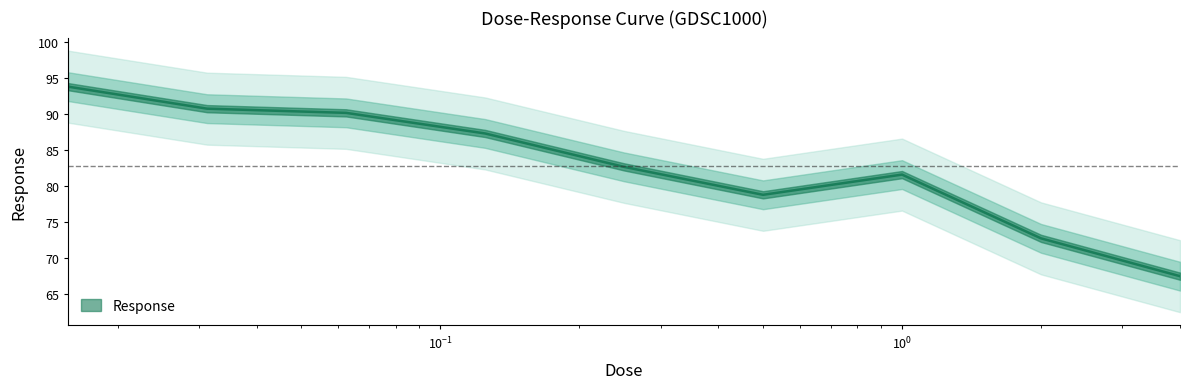

What value does the data have at 0.03125?

90.7